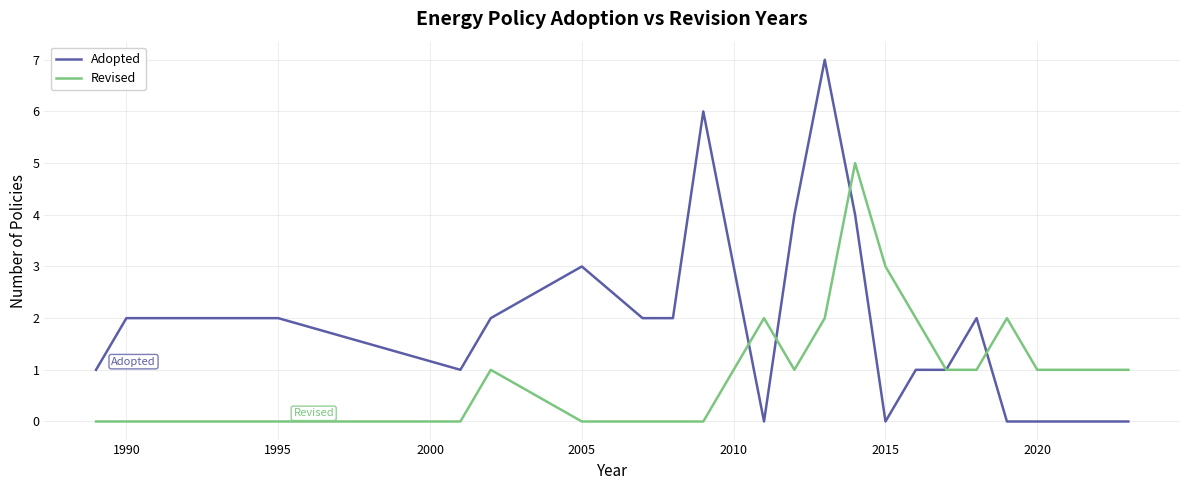

List the series in order of their overall mean, highest first.

Adopted, Revised